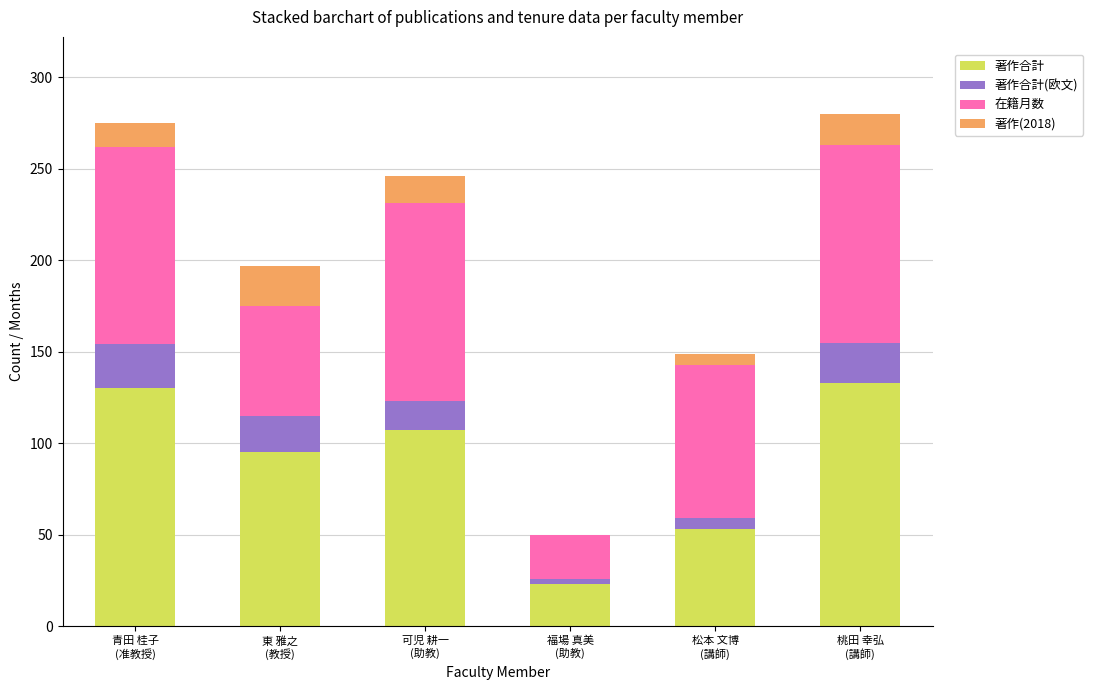

What is the highest value of the 著作合計 series?

133